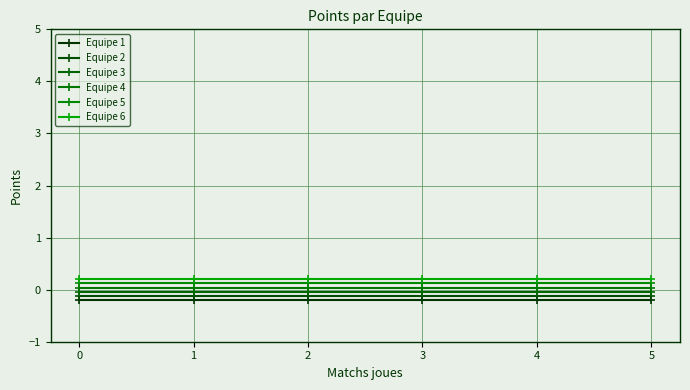

How many distinct data groups are displayed?

6